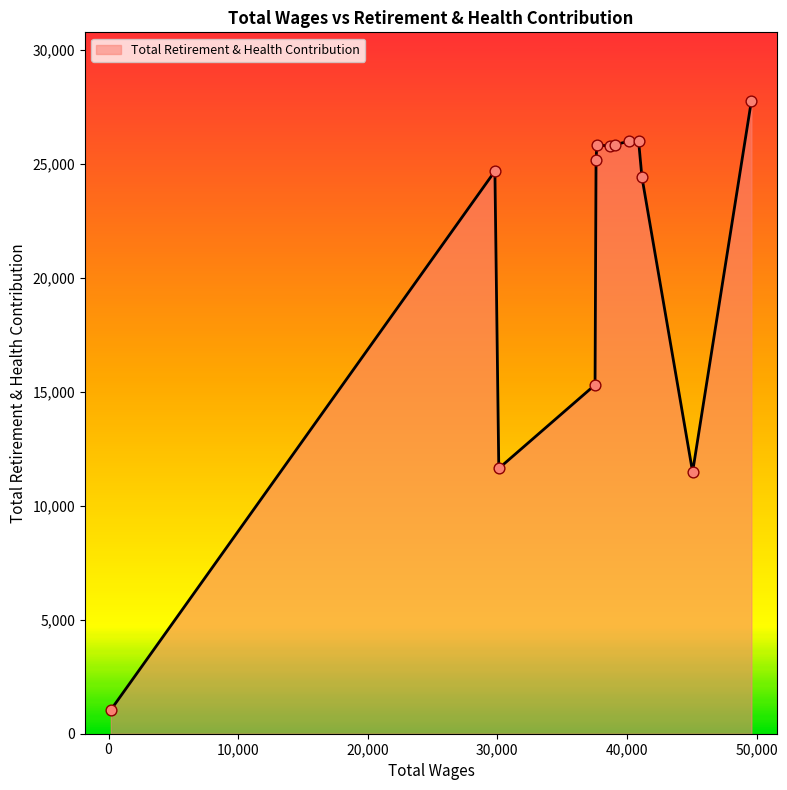

What is the maximum value shown in the chart?

27760